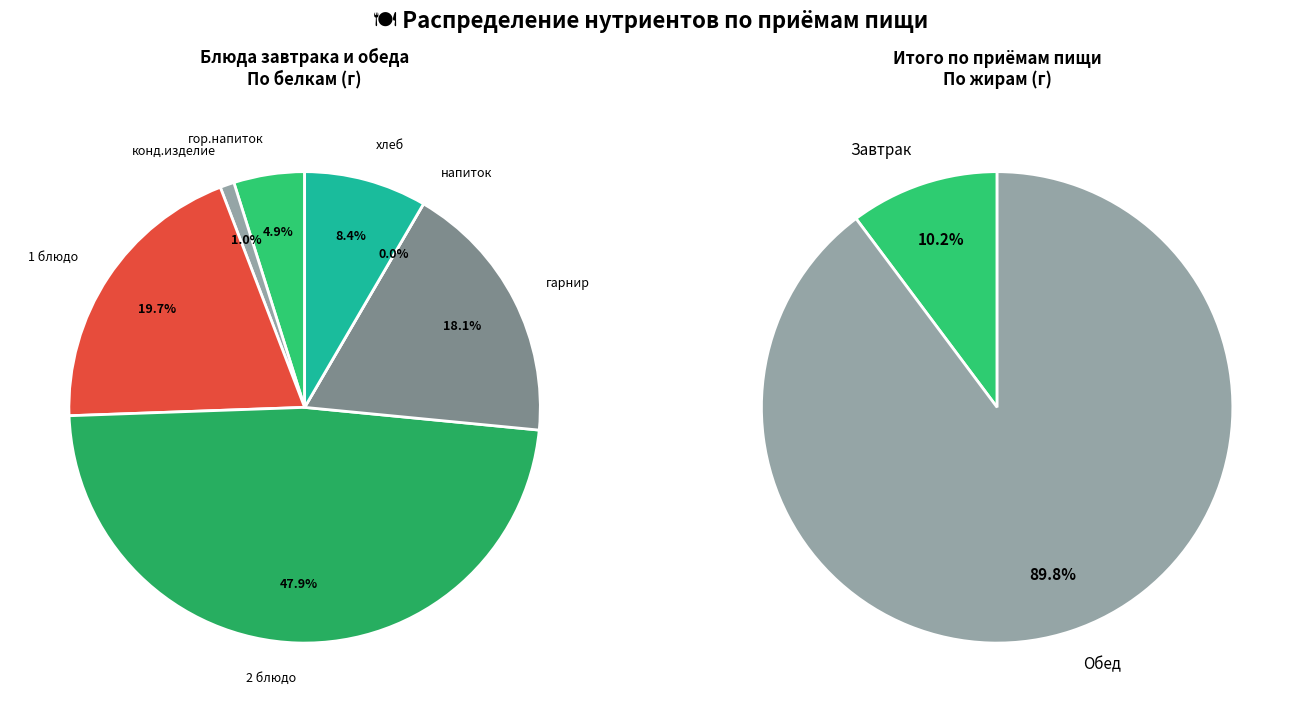

Count the number of slices in the pie.

2